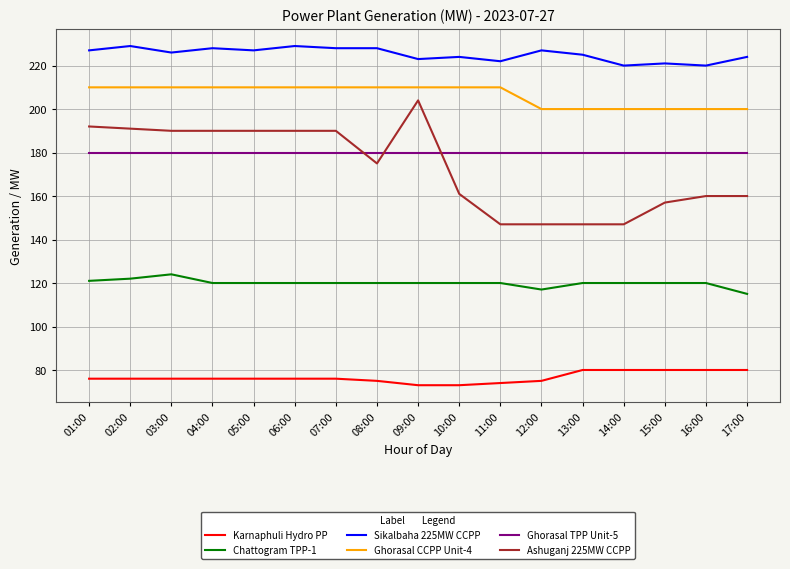

What is the approximate value of Ashuganj 225MW CCPP at 04:00?

190